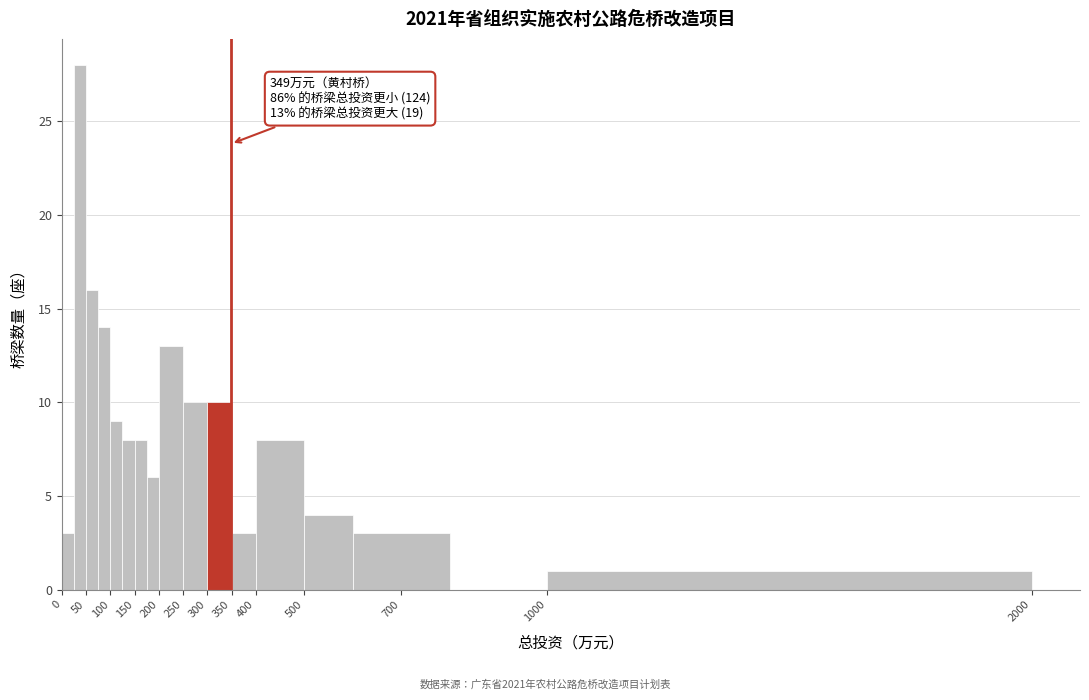

Which range on the x-axis has the tallest bar?

25 to 50